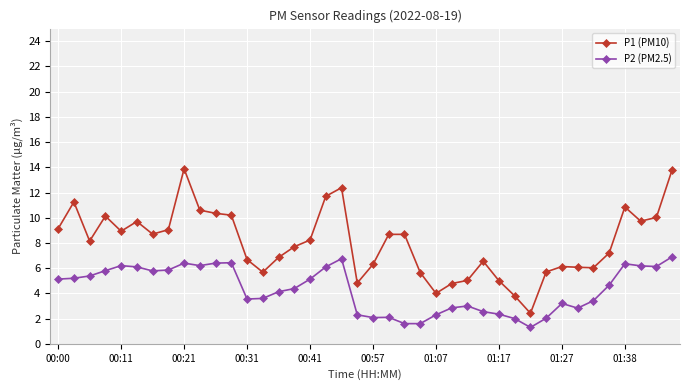

What is the smallest value displayed?

1.3